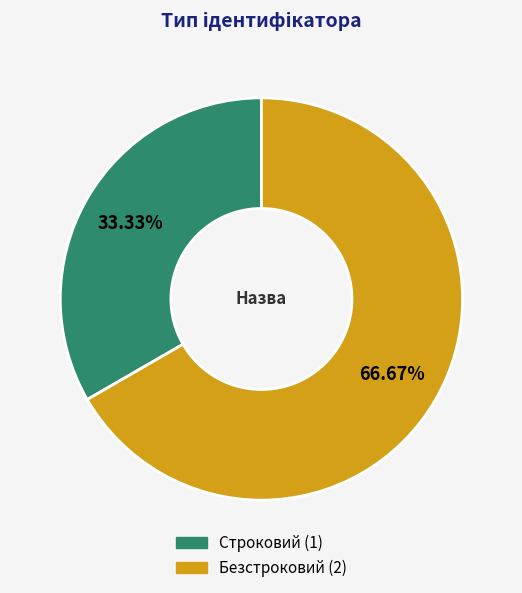

Does Строковий represent more than half of the total?

No